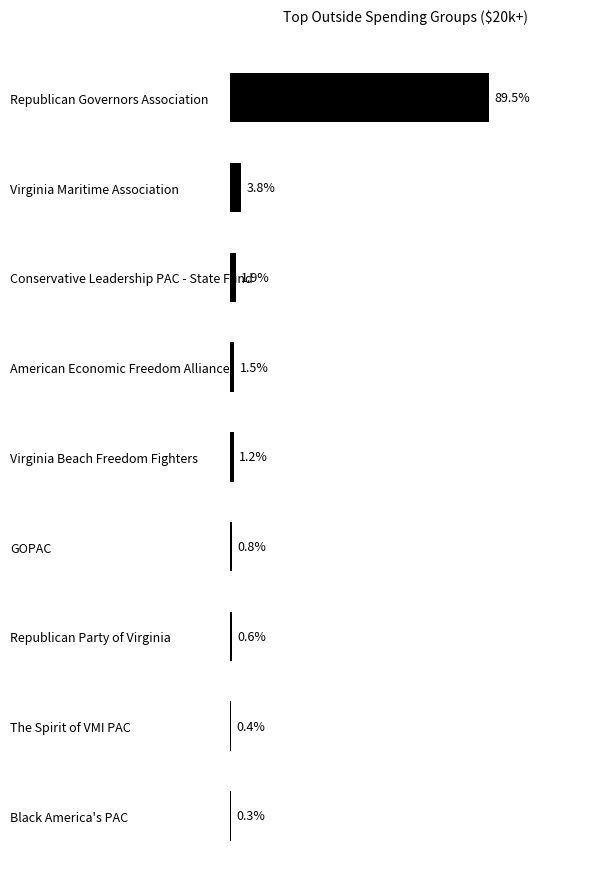

Between Virginia Maritime Association and American Economic Freedom Alliance, which is larger?

Virginia Maritime Association